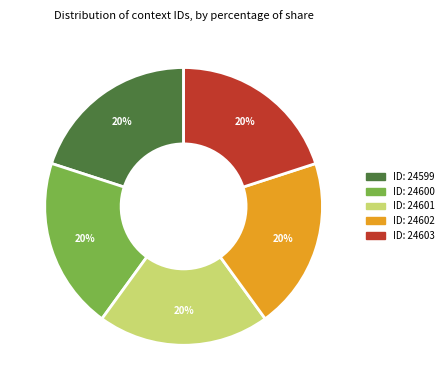

Is there a majority slice in this chart?

No